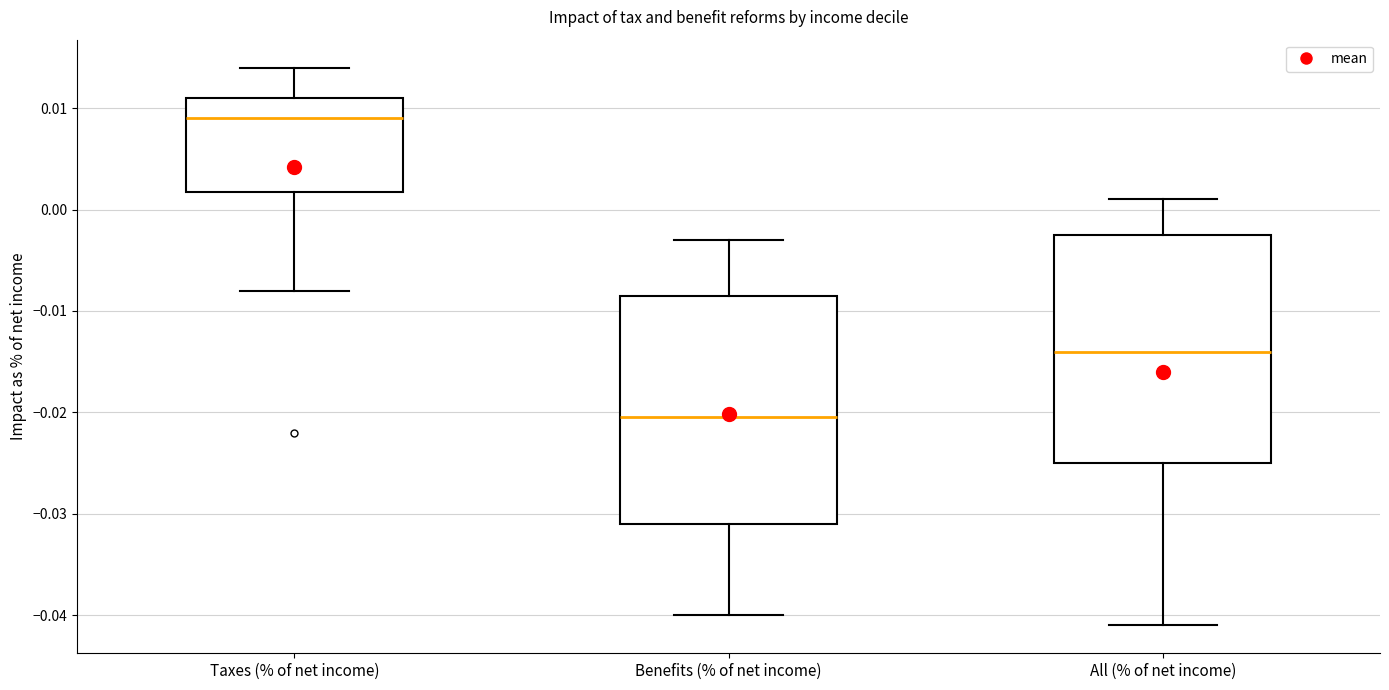

Which box has the lowest median line?

Benefits (% of net income)